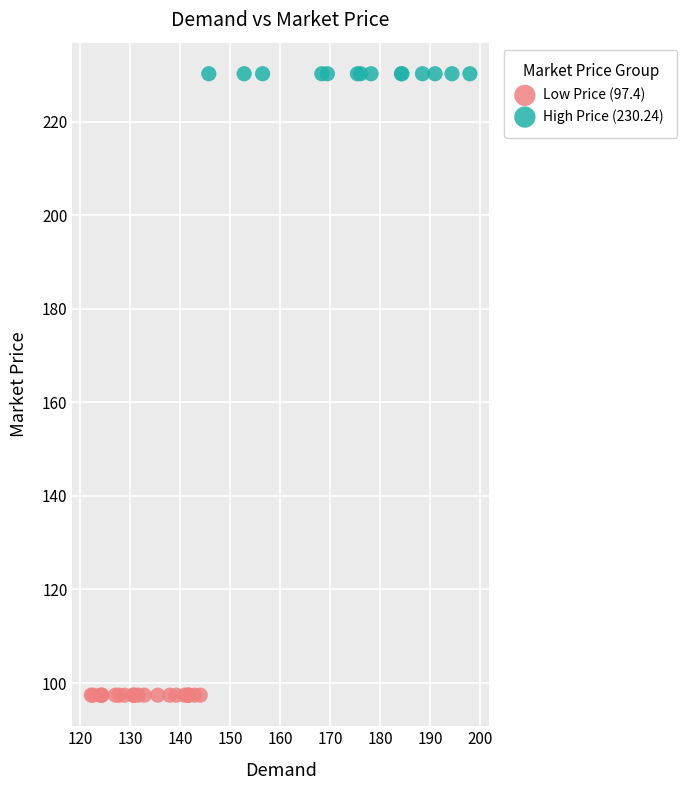

Which series reaches the maximum Y coordinate?

High Price (230.24)